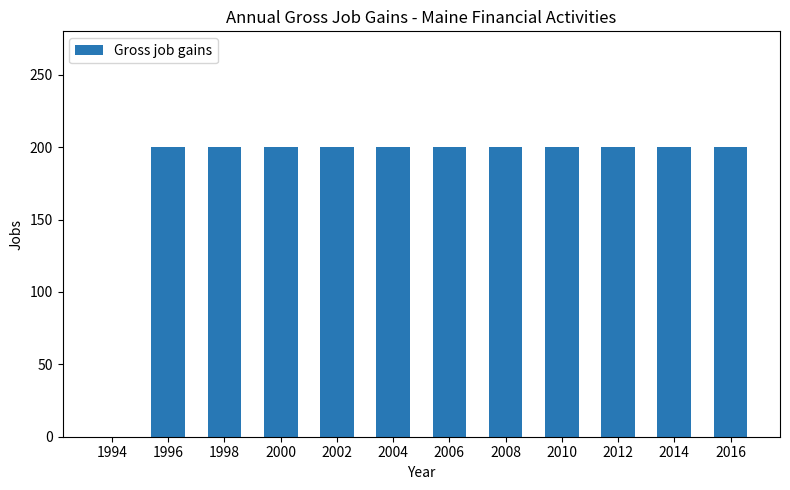

Count the number of data series in this chart.

1